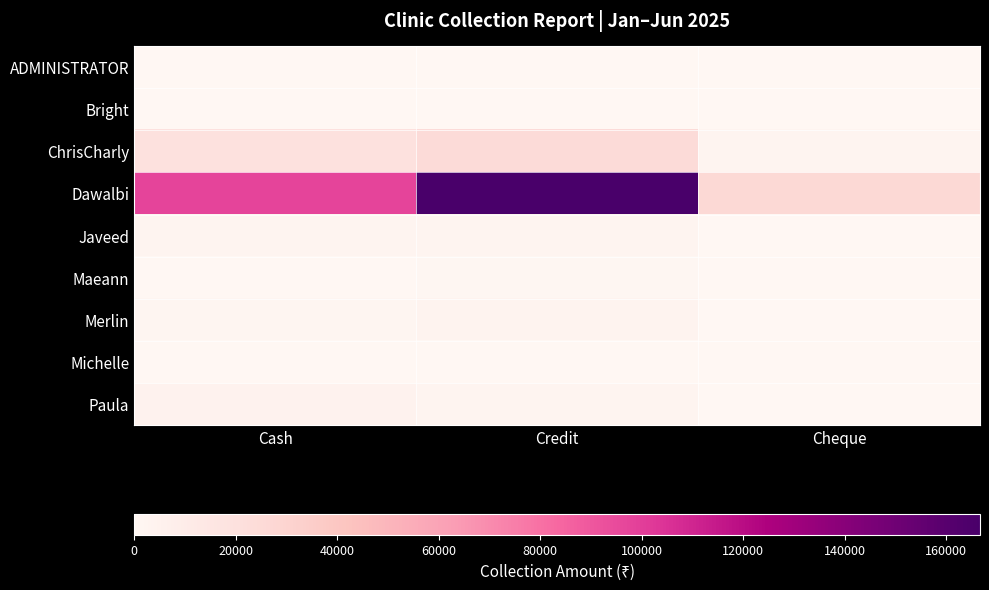

What is the spread (max minus min) of values at Cheque?

26130.0